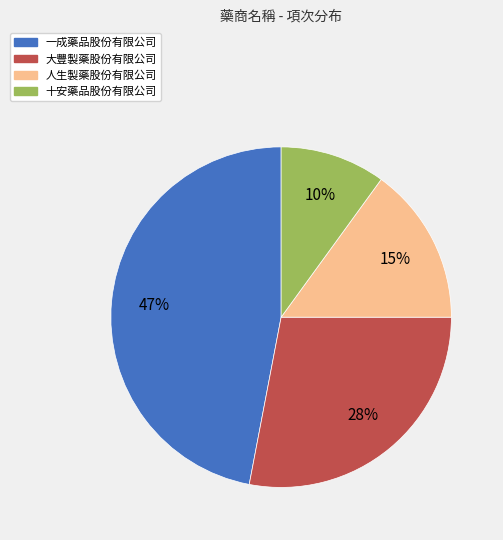

Does 人生製藥股份有限公司 account for over 50% of the chart?

No